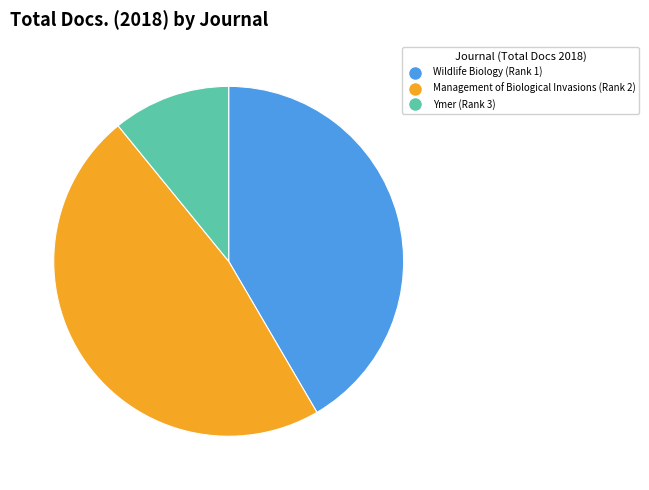

The Ymer (Rank 3) slice represents 1% of the pie. True or false?

False